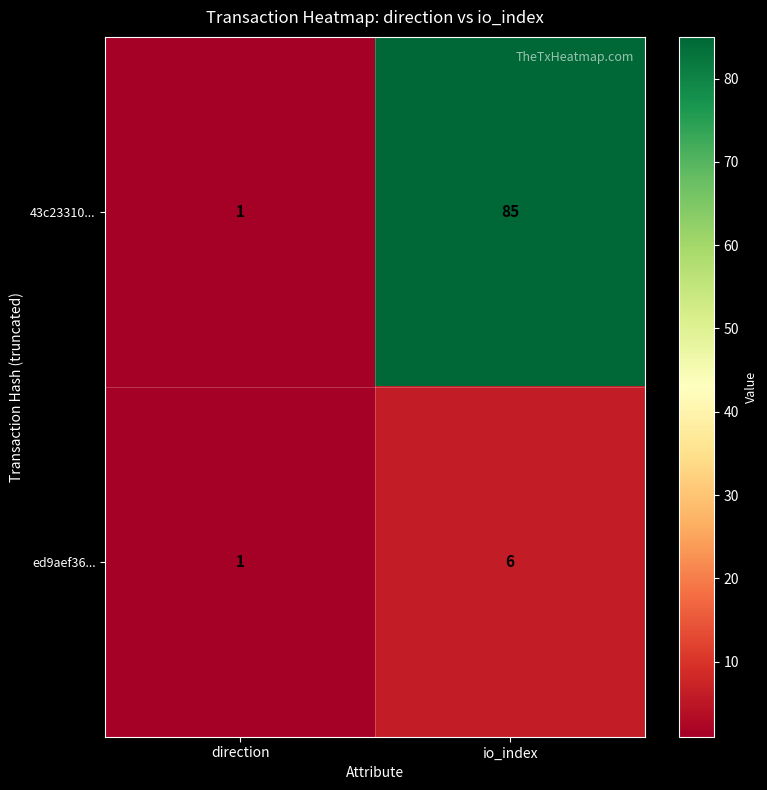

Reading left to right, list all the values displayed in this chart.

43c23310...: 1	85
ed9aef36...: 1	6